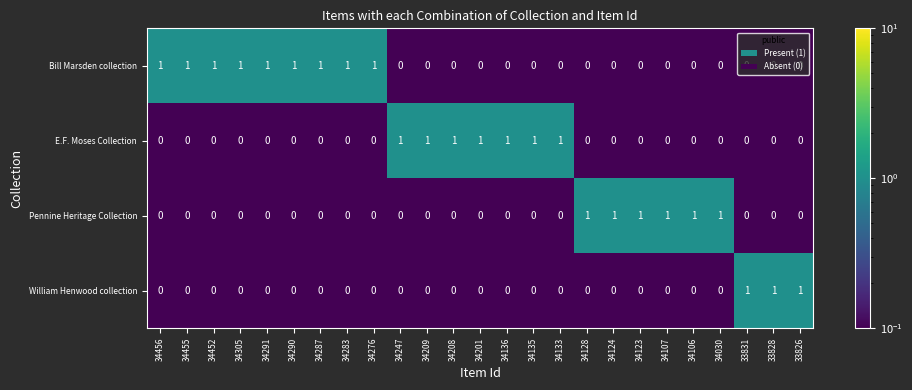

List the series in order of their overall mean, highest first.

Bill Marsden collection, E.F. Moses Collection, Pennine Heritage Collection, William Henwood collection